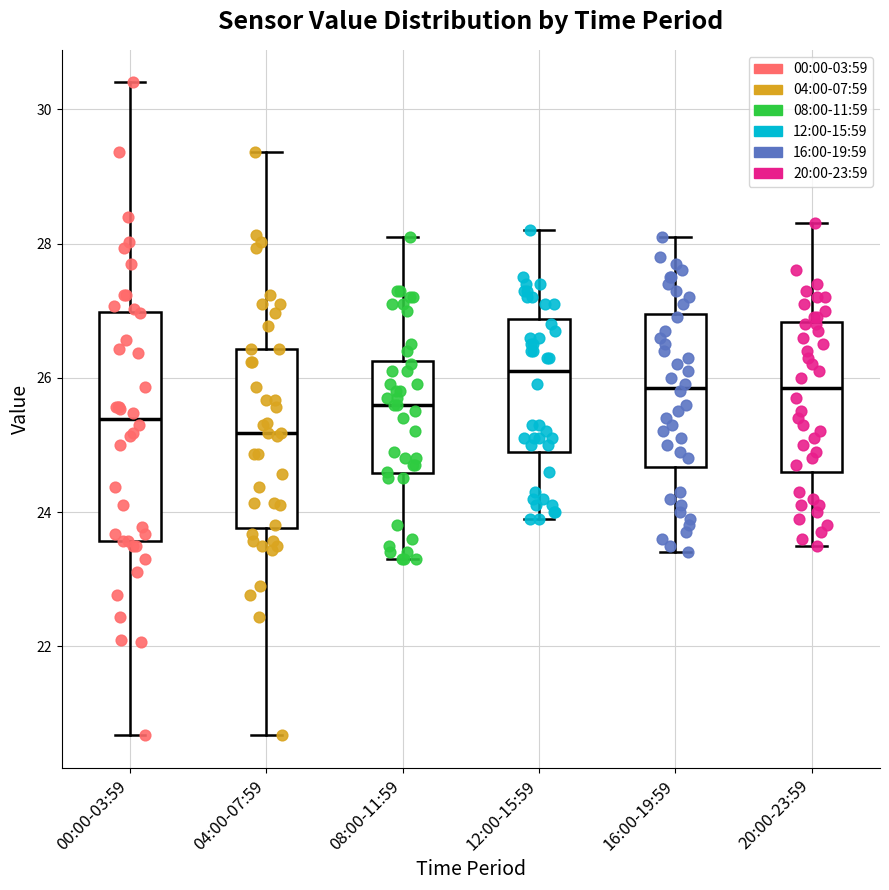

Where does the median line of the box for 00:00-03:59 sit on the y-axis? The values are not printed on the chart, so give them approximately, as read against the axis.

25.4